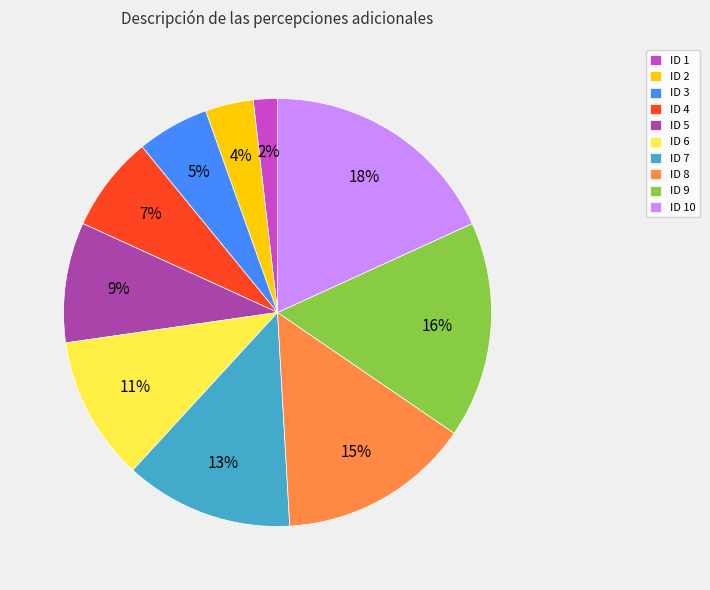

Is there a majority slice in this chart?

No